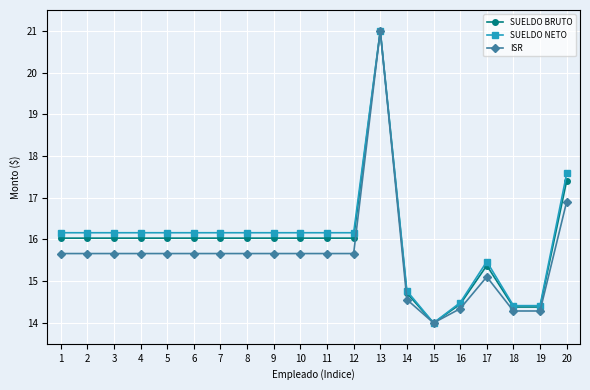

True or false: SUELDO NETO has more than 0 points higher than both neighbors.

True